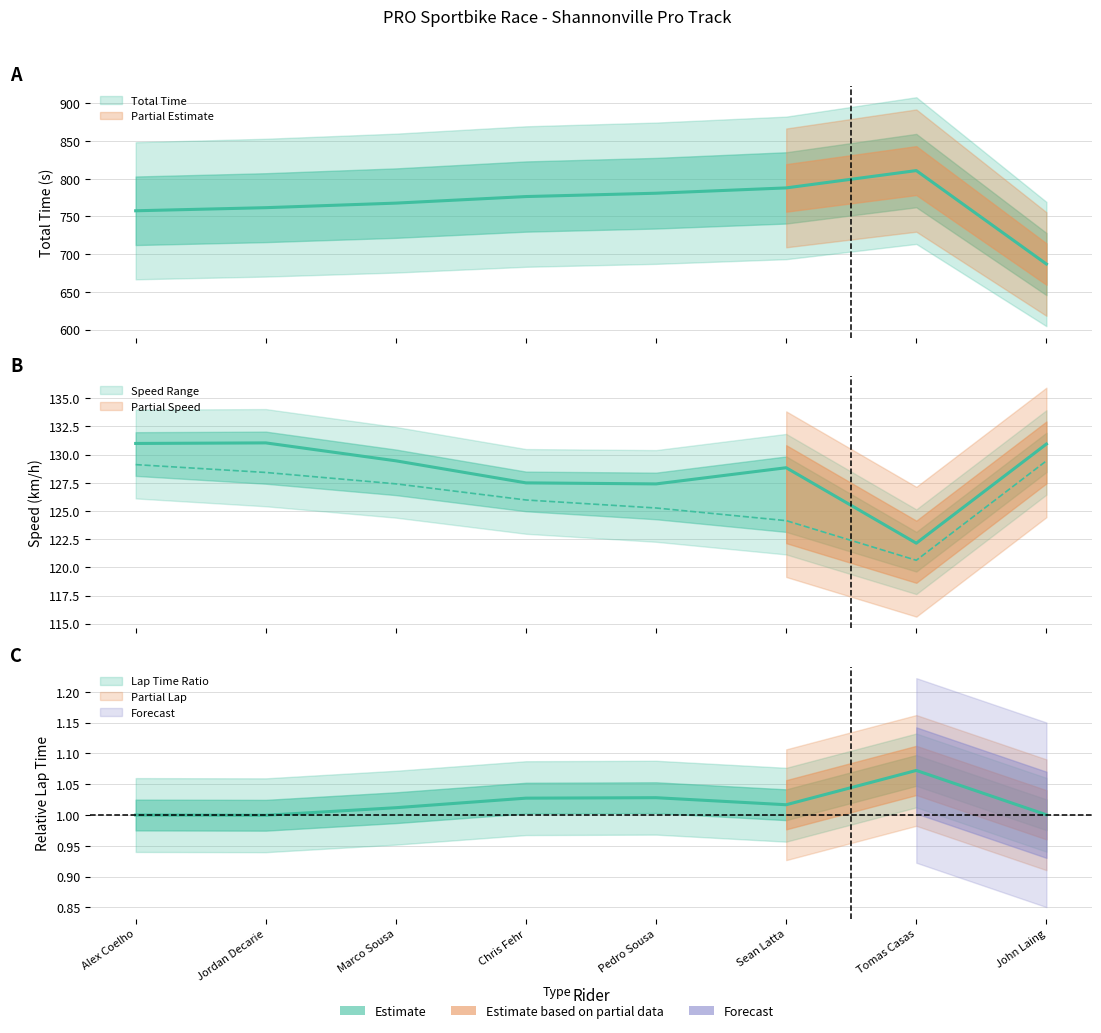

List the labels in order of Best Lap time value, smallest first.

Jordan Decarie, Alex Coelho, John Laing, Marco Sousa, Sean Latta, Chris Fehr, Pedro Sousa, Tomas Casas